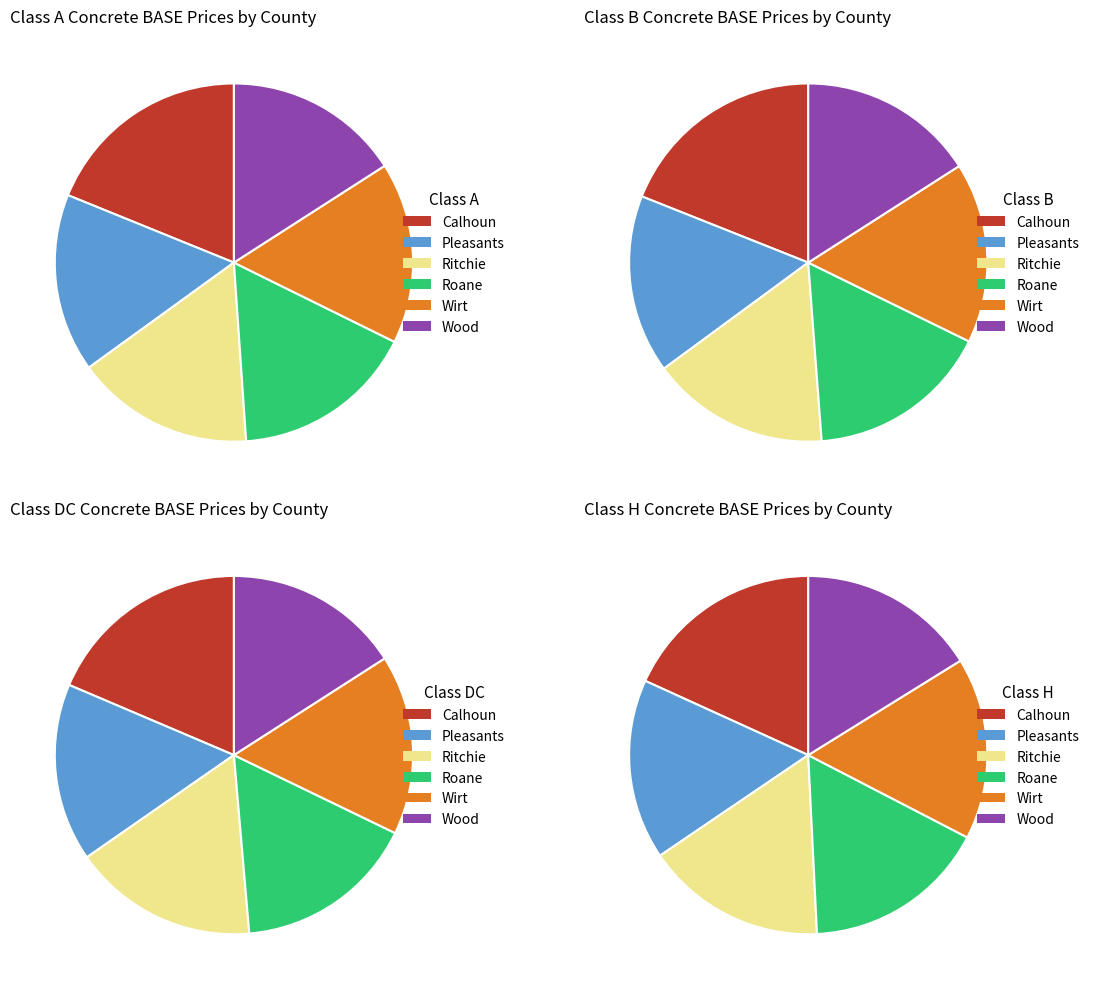

Is the sum of Wood and Calhoun greater than half?

No